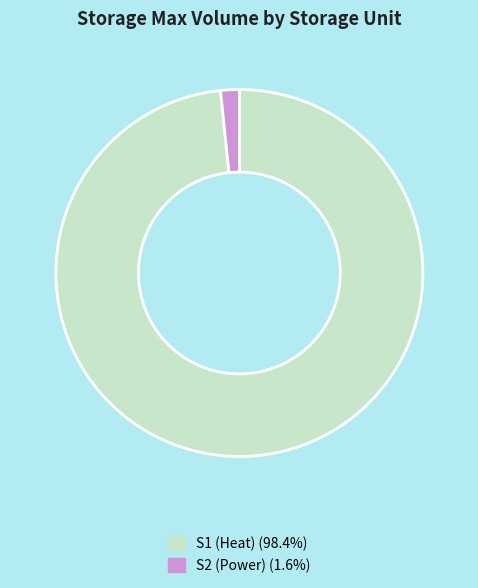

Which slice represents more than half of the pie?

S1